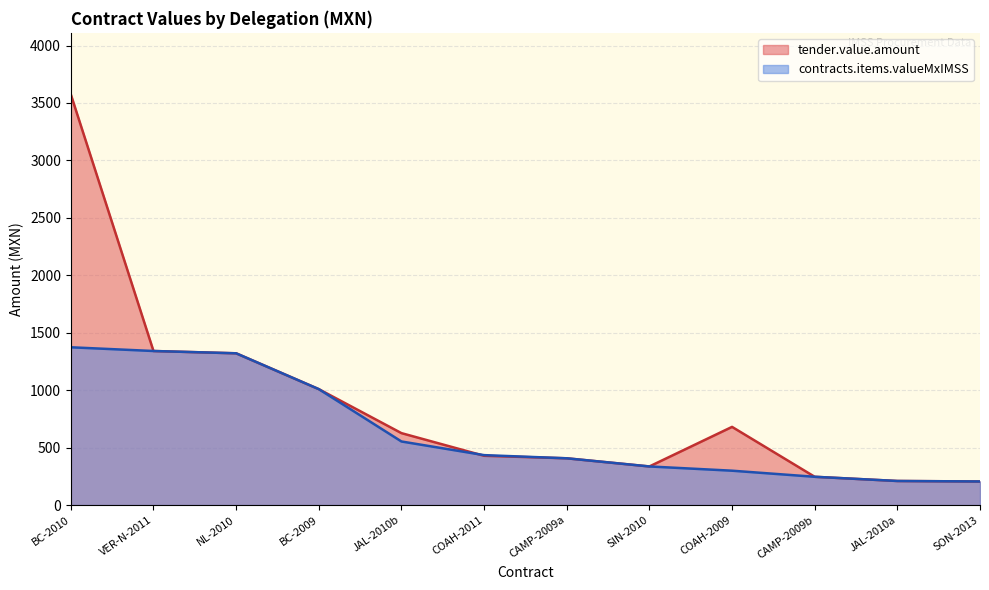

Rank the series by their average value, from highest to lowest.

tender.value.amount, contracts.items.valueMxIMSS